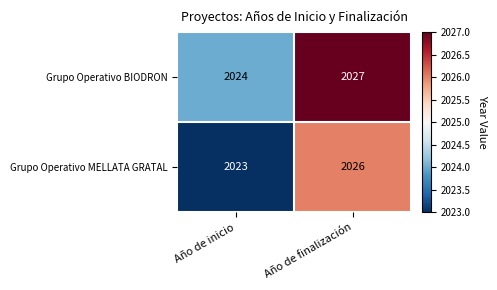

At which label is Grupo Operativo BIODRON closest to 2025?

Año de inicio